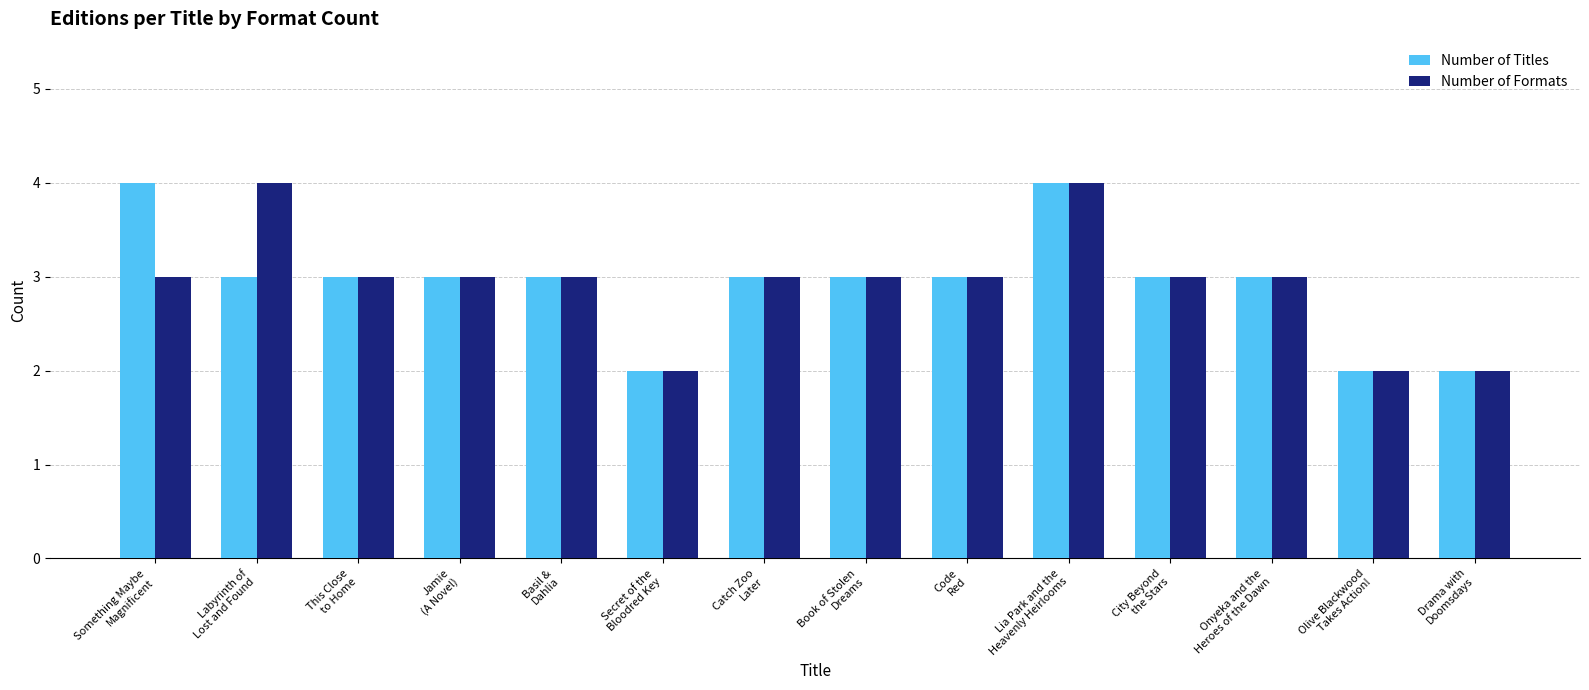

Are the bars horizontal?

No